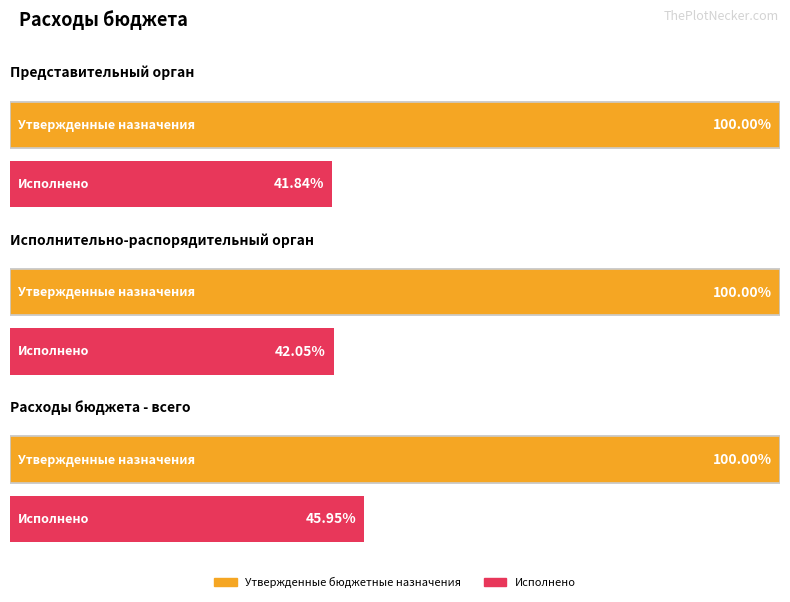

Reading left to right, what are all the values shown in this chart?

Утвержденные бюджетные назначения: Представительный орган=1744267.0	Исполнительно-распорядительный орган=233560249.9	Расходы бюджета - всего=2707369761.5
Исполнено: Представительный орган=729725.8	Исполнительно-распорядительный орган=98215301.7	Расходы бюджета - всего=1243944563.6